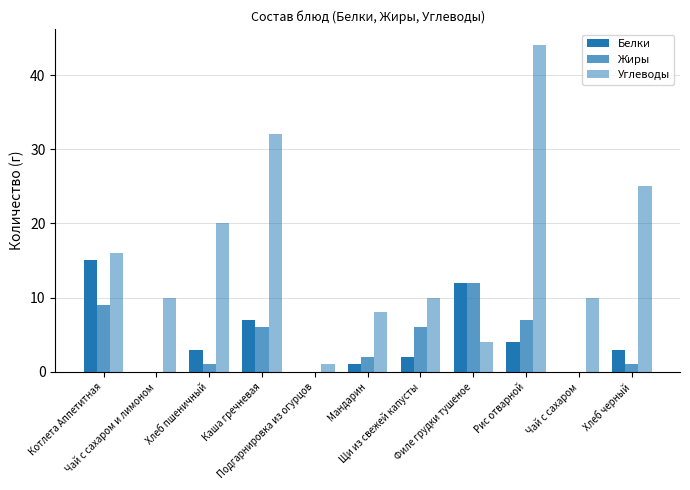

What position from the left is Рис отварной?

9